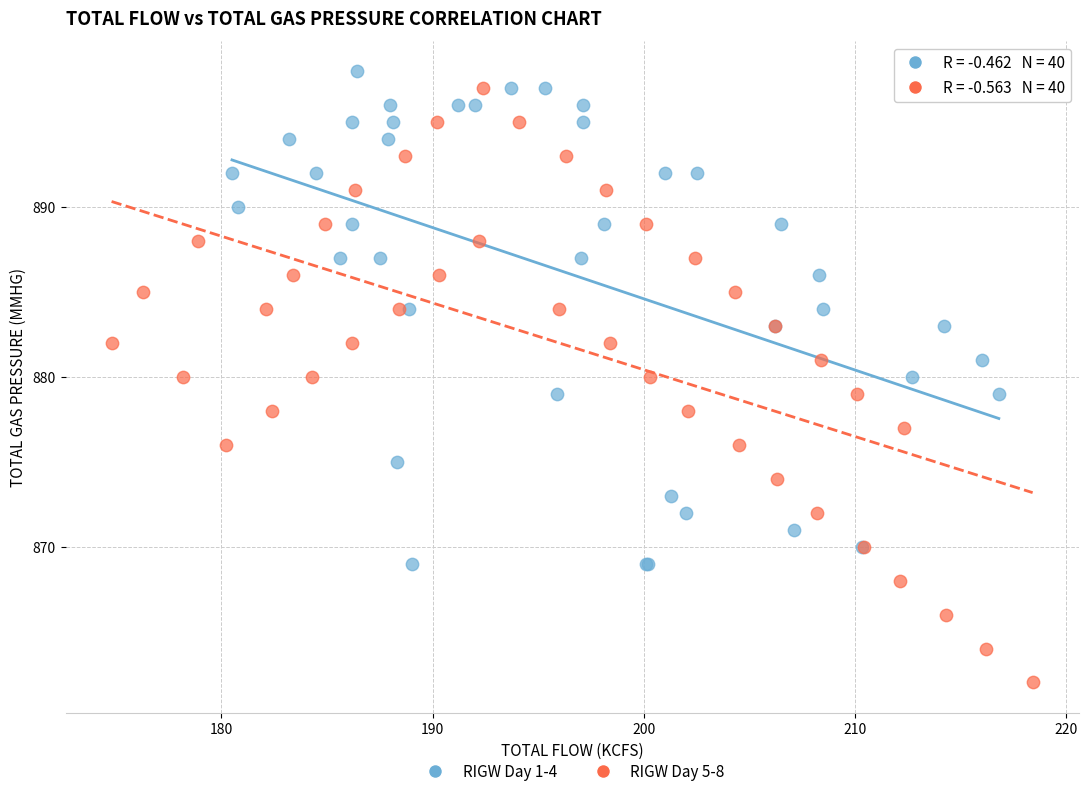

Which series contains the lowest Y value?

RIGW Day 5-8